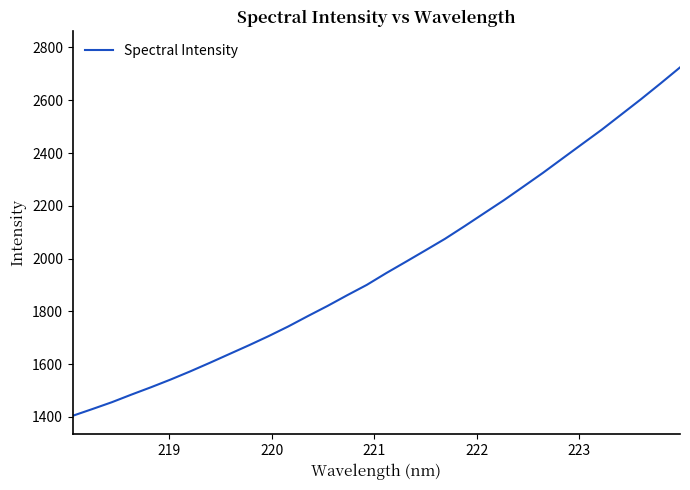

What is the difference between the maximum and minimum values?

1320.0